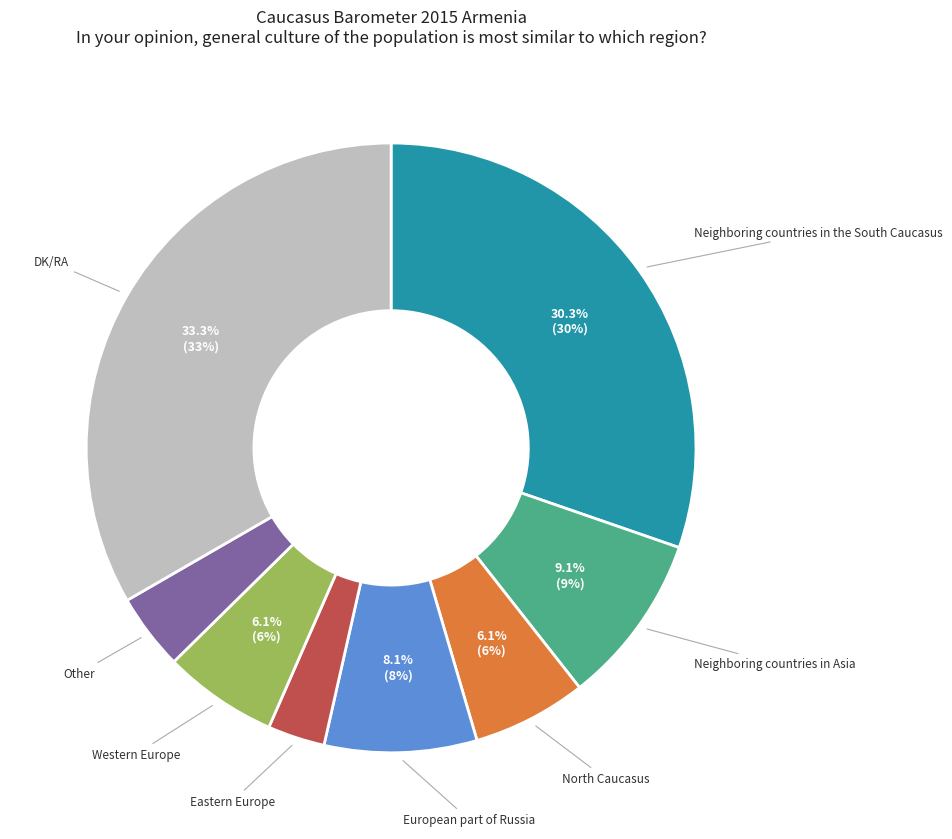

Does any single category account for the majority?

No